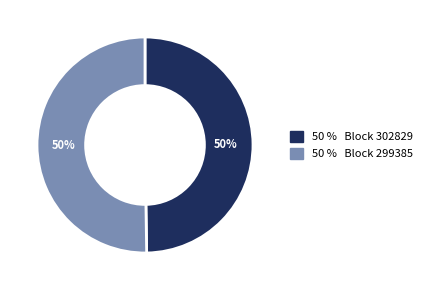

How many slices are in this pie chart?

2